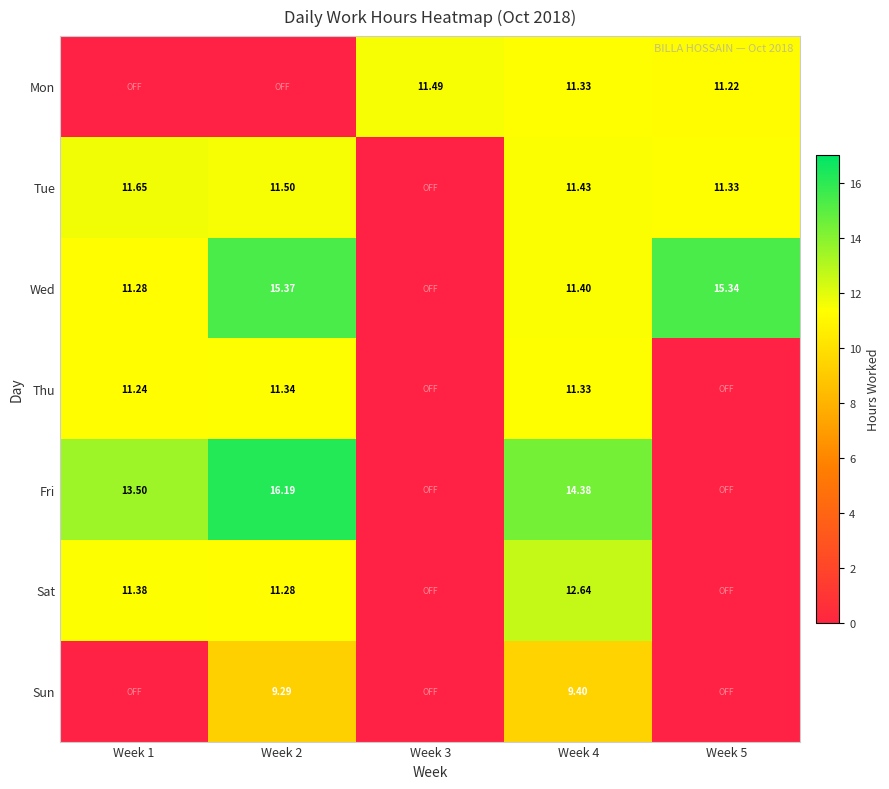

List the series in order of their peak value, lowest first.

Sun, Thu, Mon, Tue, Sat, Wed, Fri